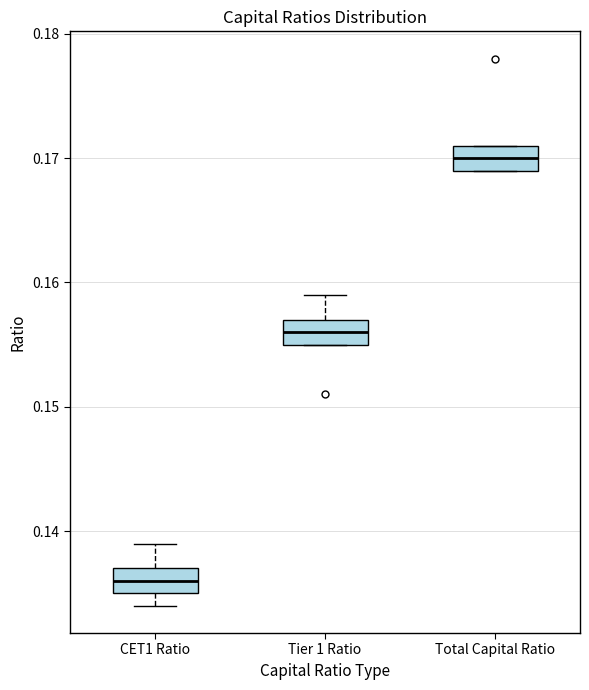

Where does the median line of the box for Total Capital Ratio sit on the y-axis? The values are not printed on the chart, so give them approximately, as read against the axis.

0.170